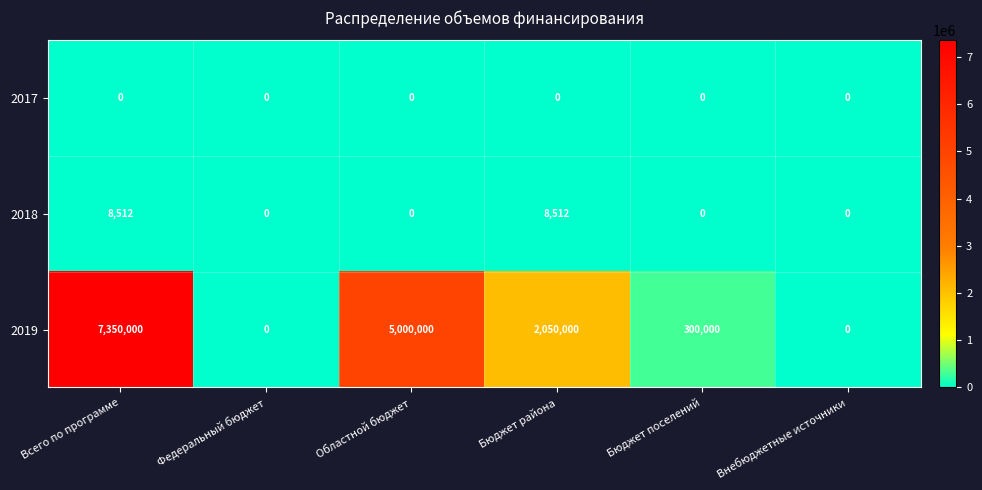

At which category does the chart reach its peak across all series?

Всего по программе